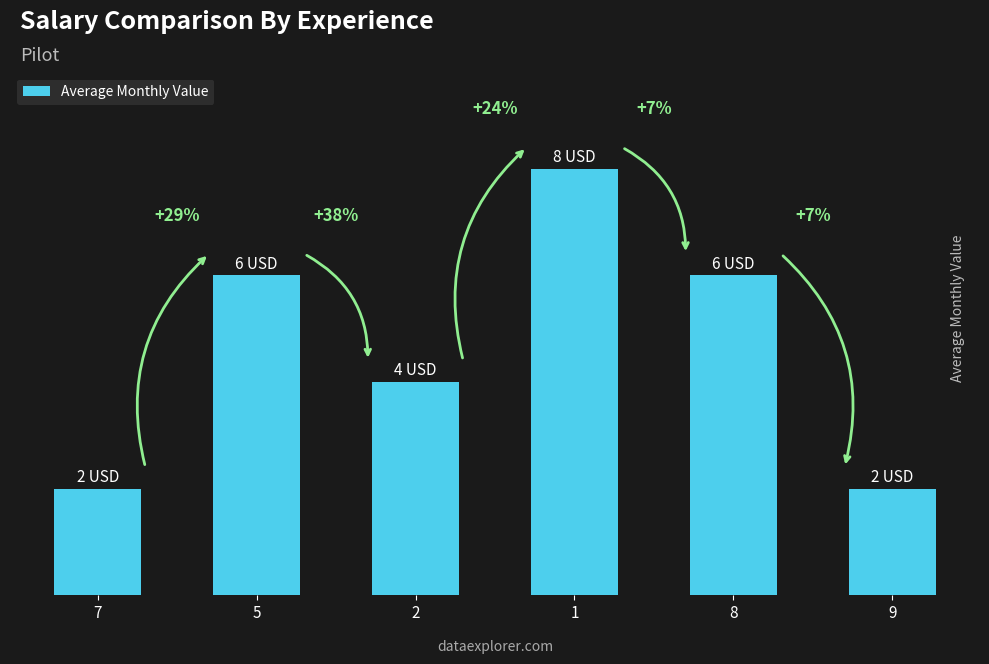

What is the approximate value at 1?

8